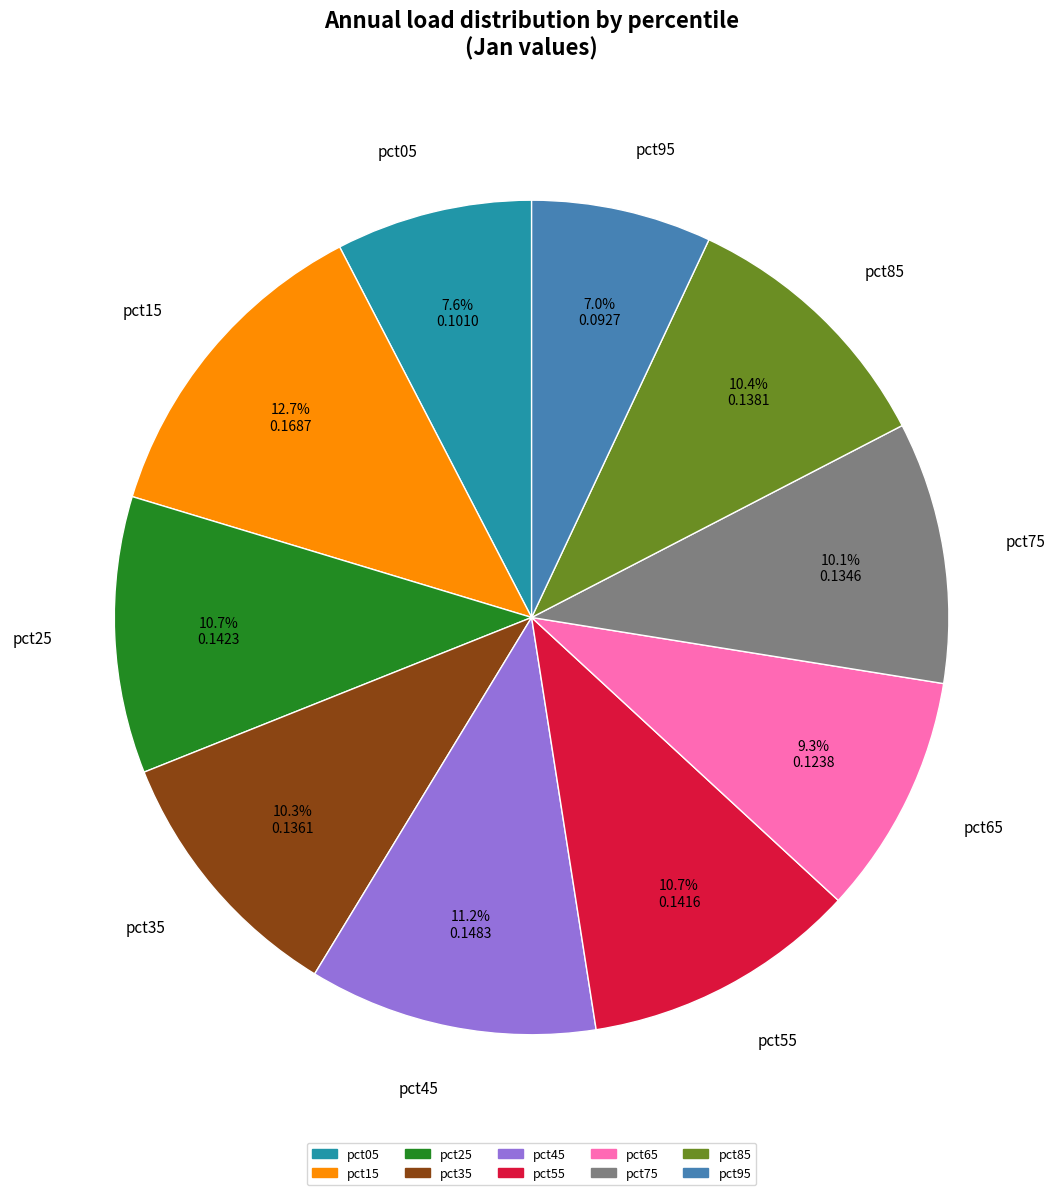

What is the total percentage of pct05 and pct95?

14.6%